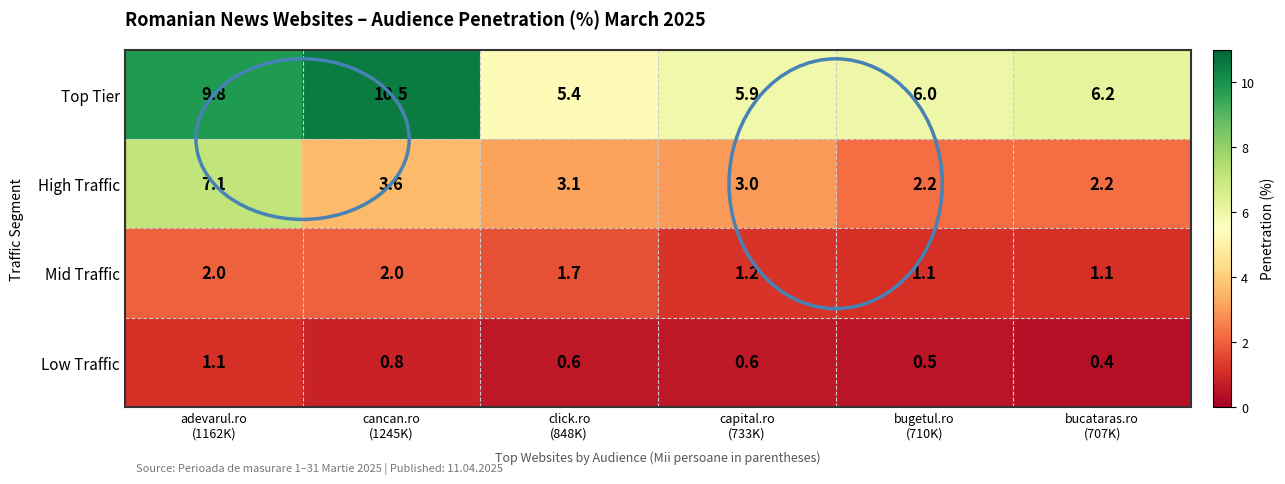

Which series changed the most between cancan.ro
(1245K) and bugetul.ro
(710K)?

Top Tier